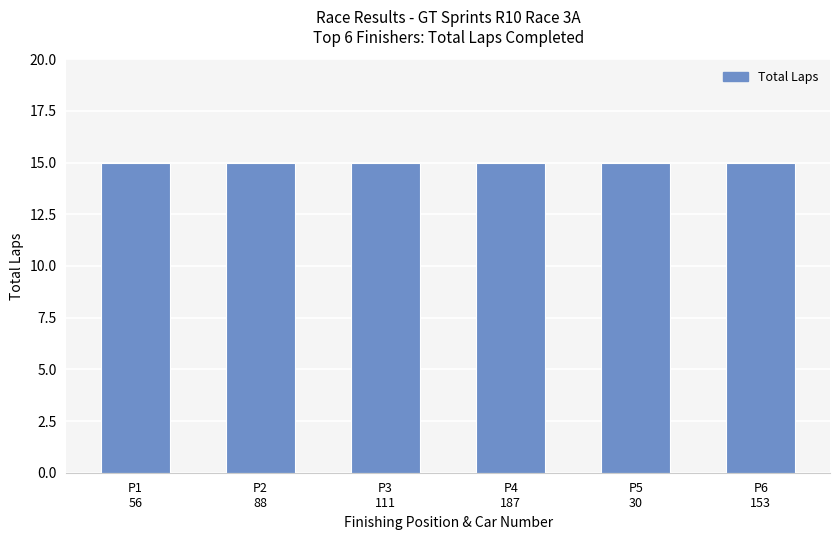

What is the greatest value displayed?

15